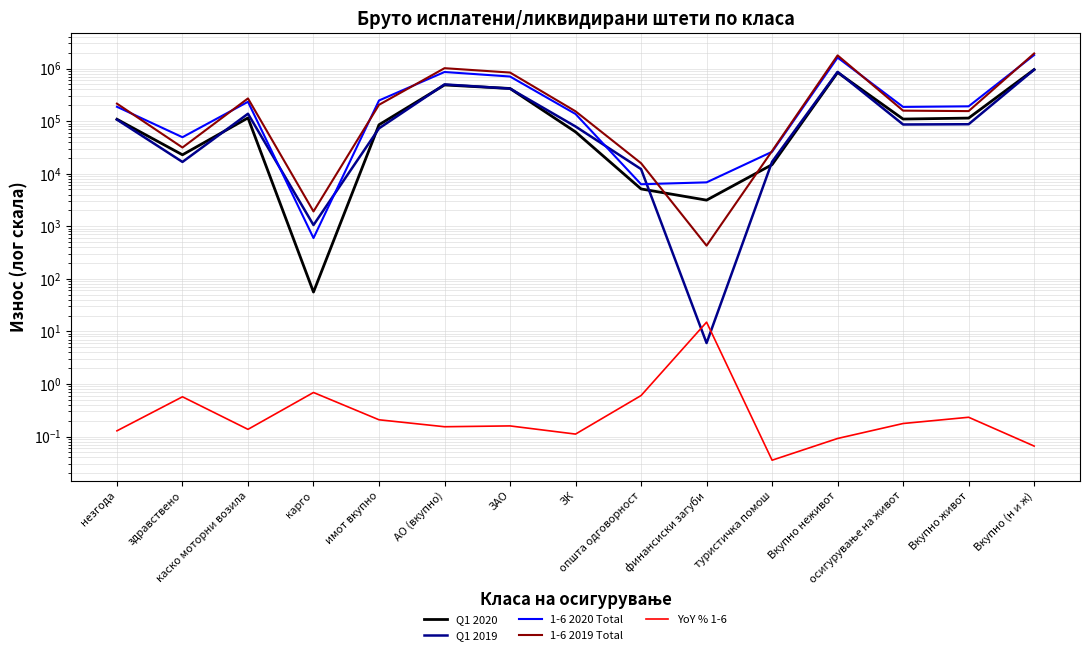

What is the difference between the second highest and minimum values in the Q1 2019 series?

863362.0